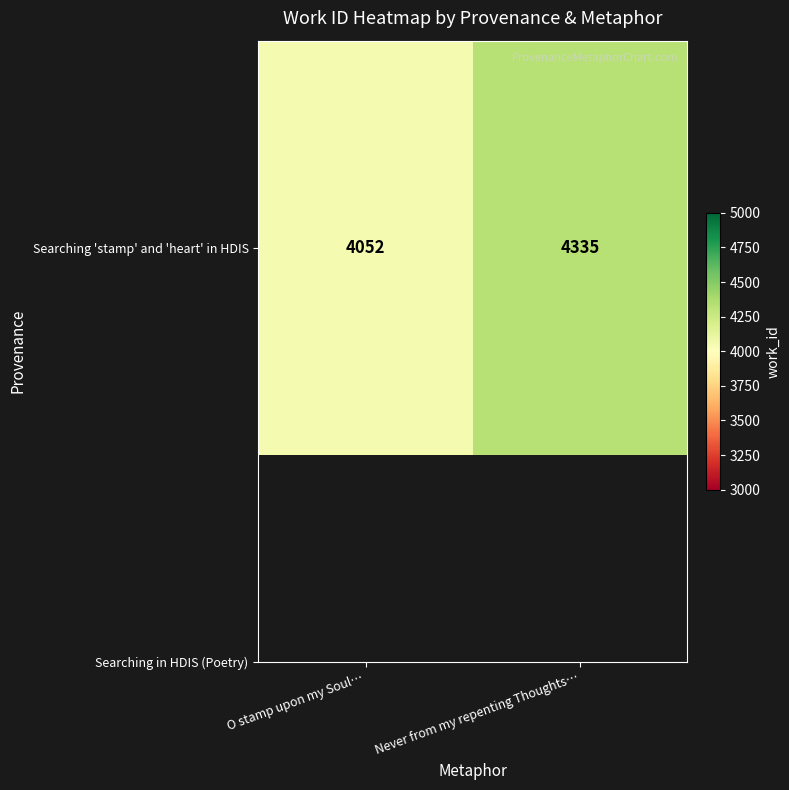

Reading left to right, extract all data points from this chart.

O stamp upon my Soul…=4052	Never from my repenting Thoughts…=4335